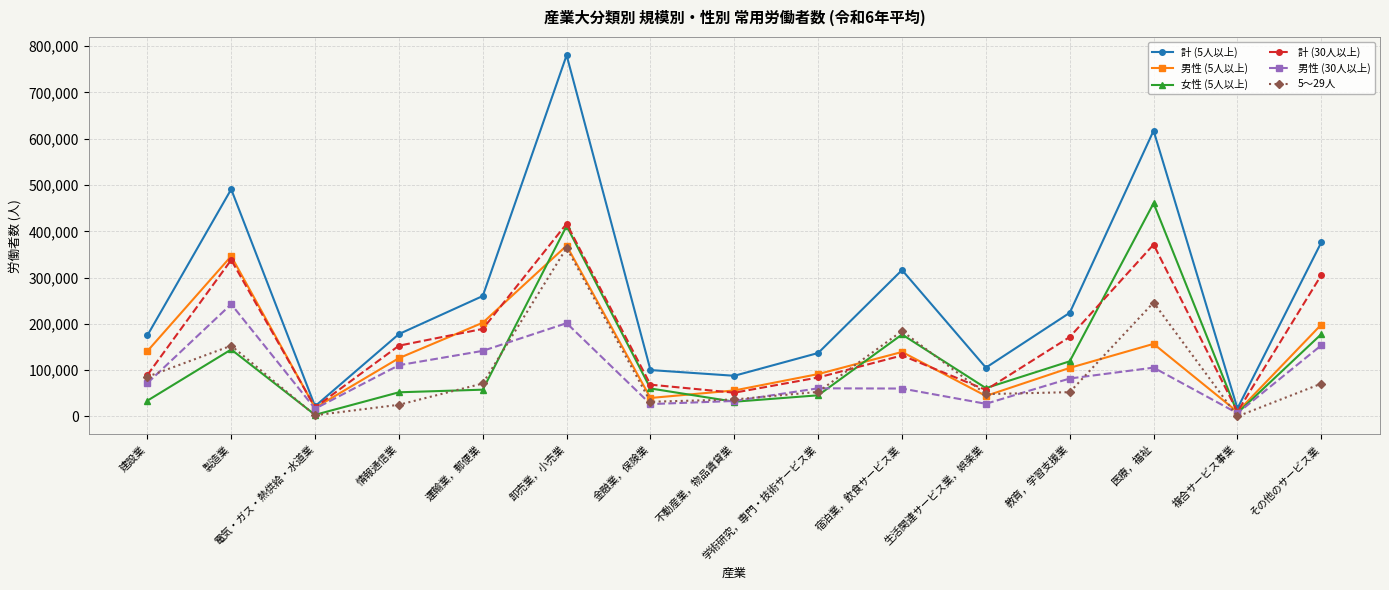

What is the label of the 15th point from the right?

建設業